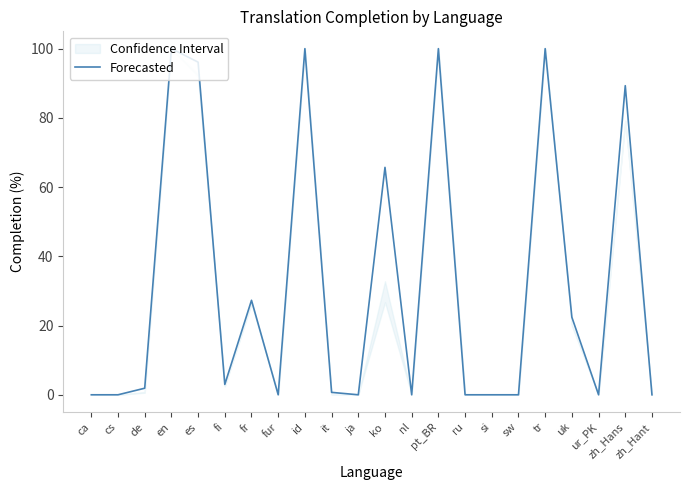

What is the label of the 5th point from the right?

tr